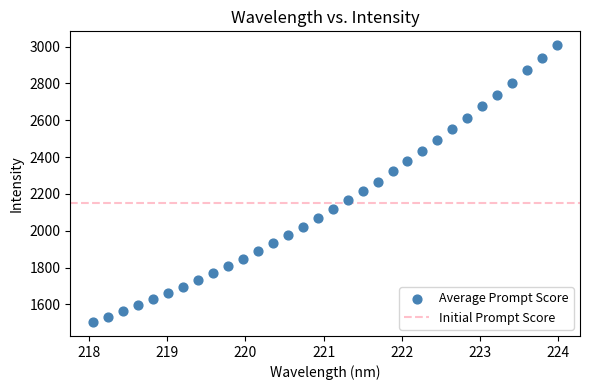

What is the range of X values (max minus min)?

5.9